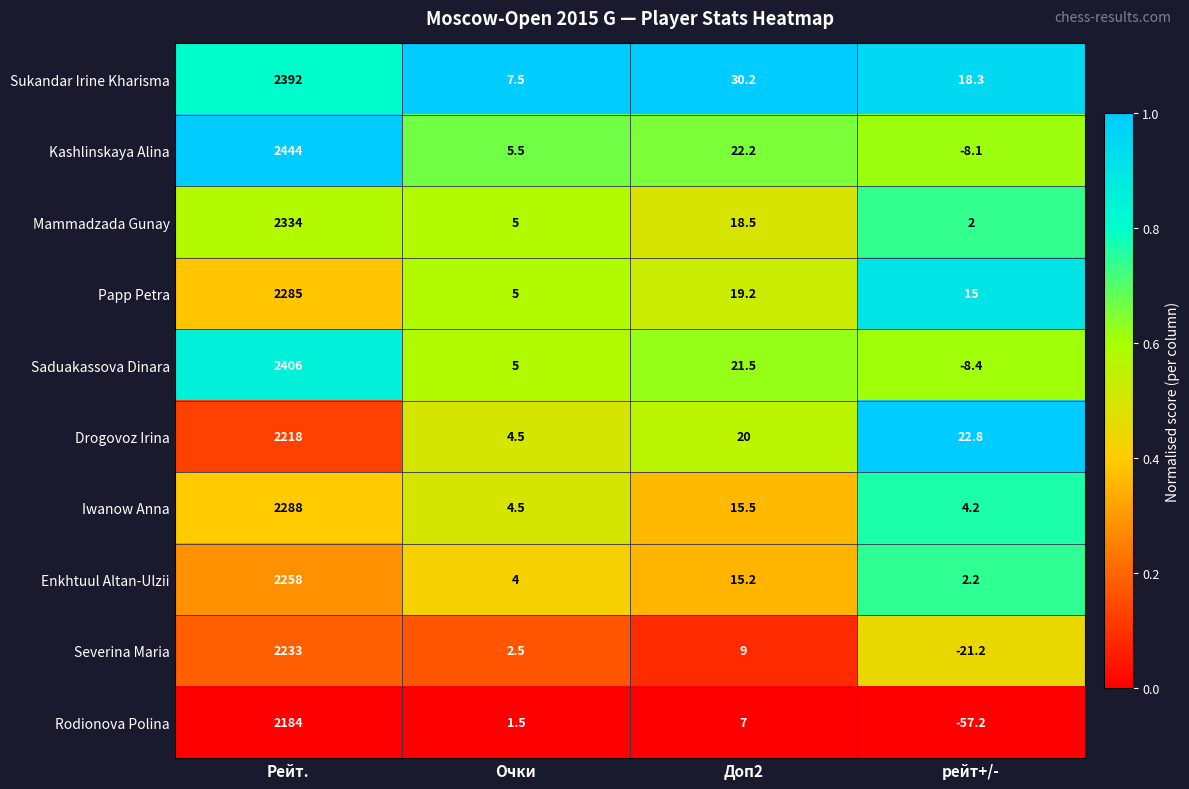

Which series has the widest spread of values?

Kashlinskaya Alina